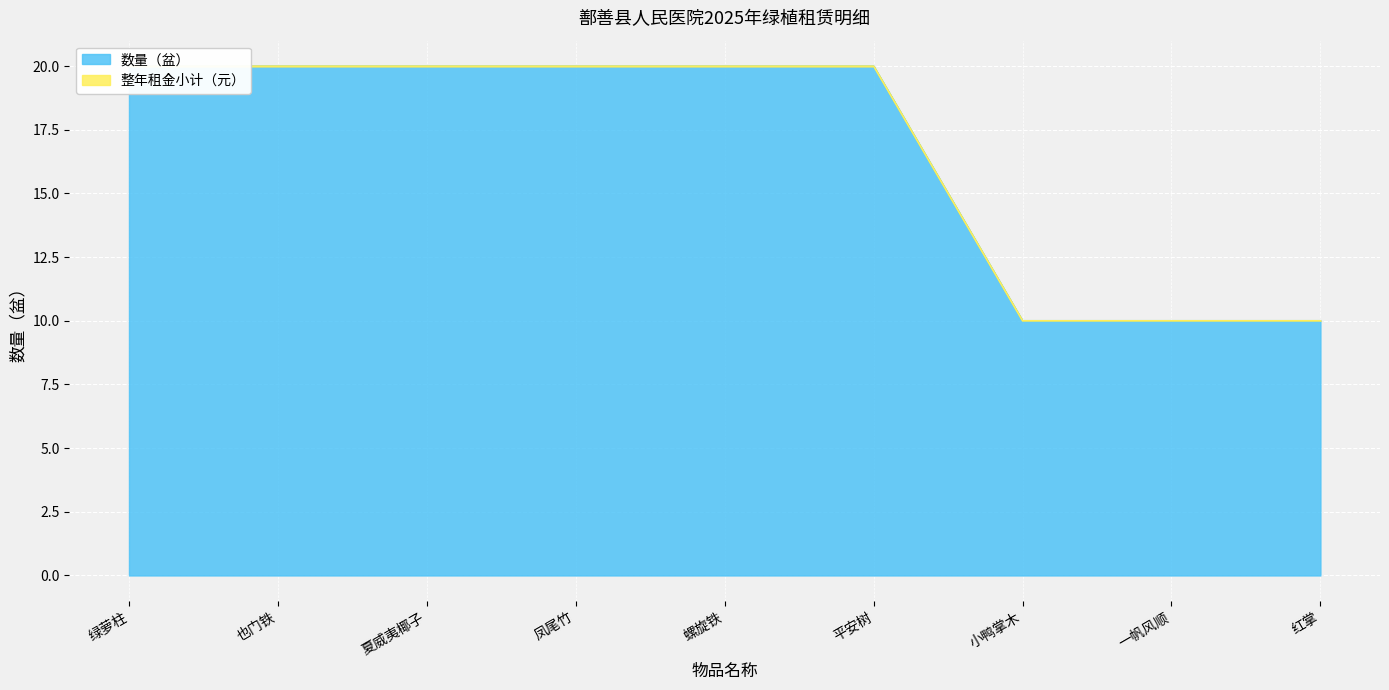

What is the label of the 8th point from the right?

也门铁